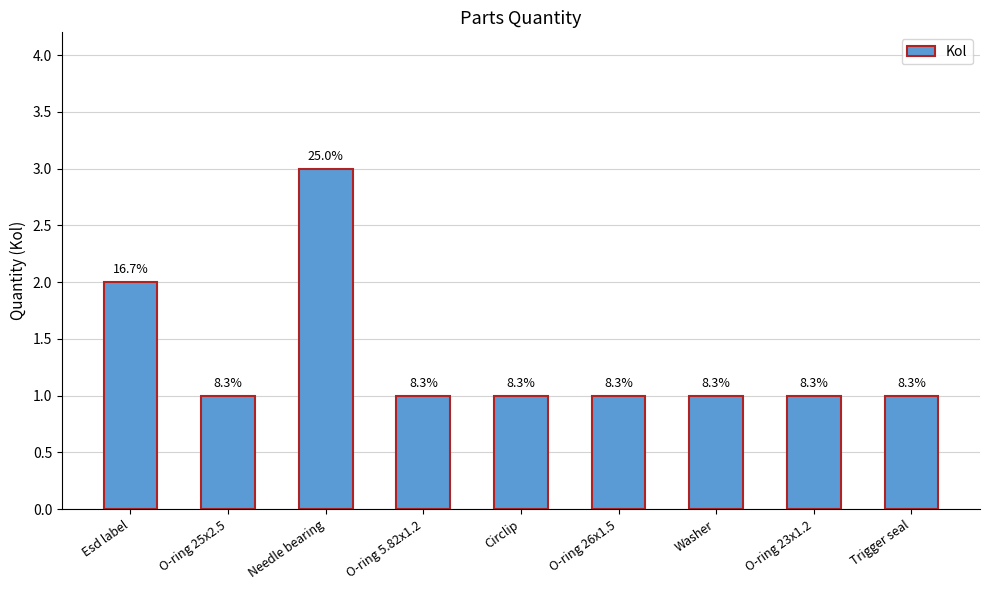

How many bars are there in total?

9